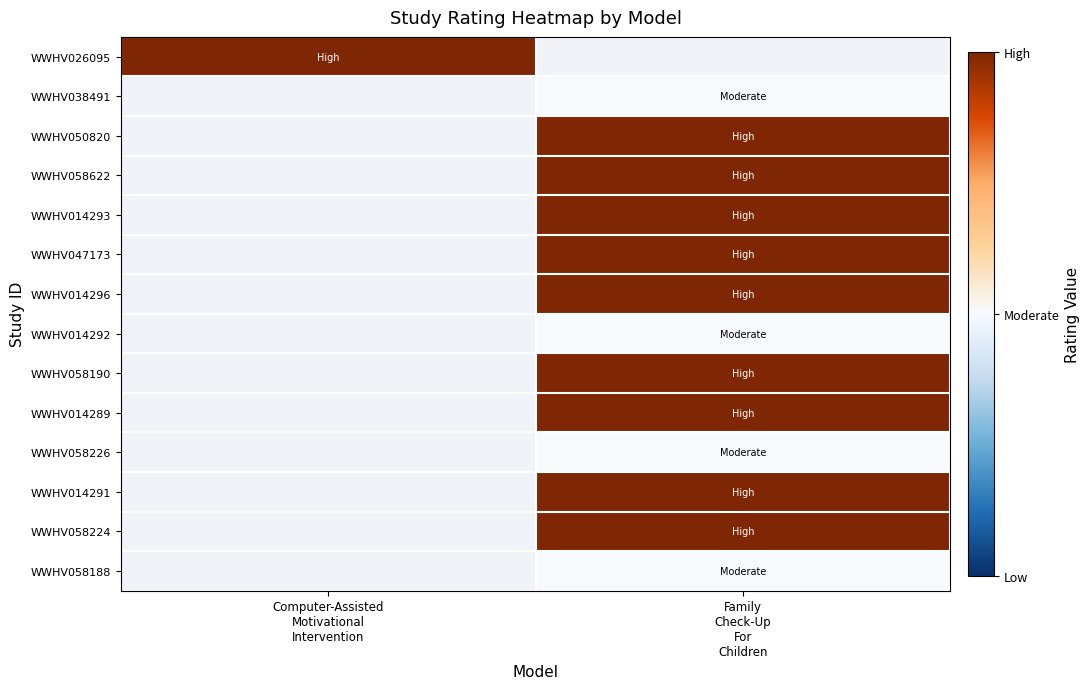

What value does the WWHV058226 series have at Family Check-Up For Children?

1.0